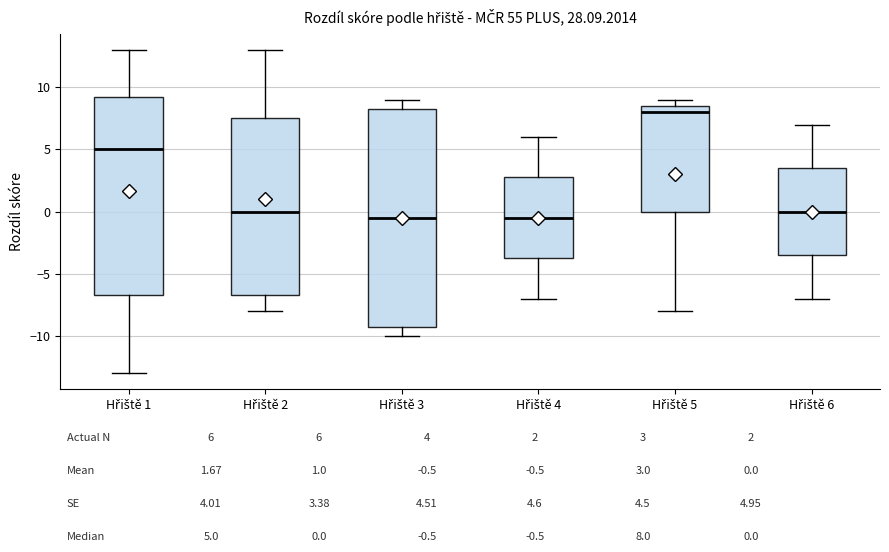

Where does the median line of the box for Hřiště 3 sit on the y-axis? The values are not printed on the chart, so give them approximately, as read against the axis.

-0.5